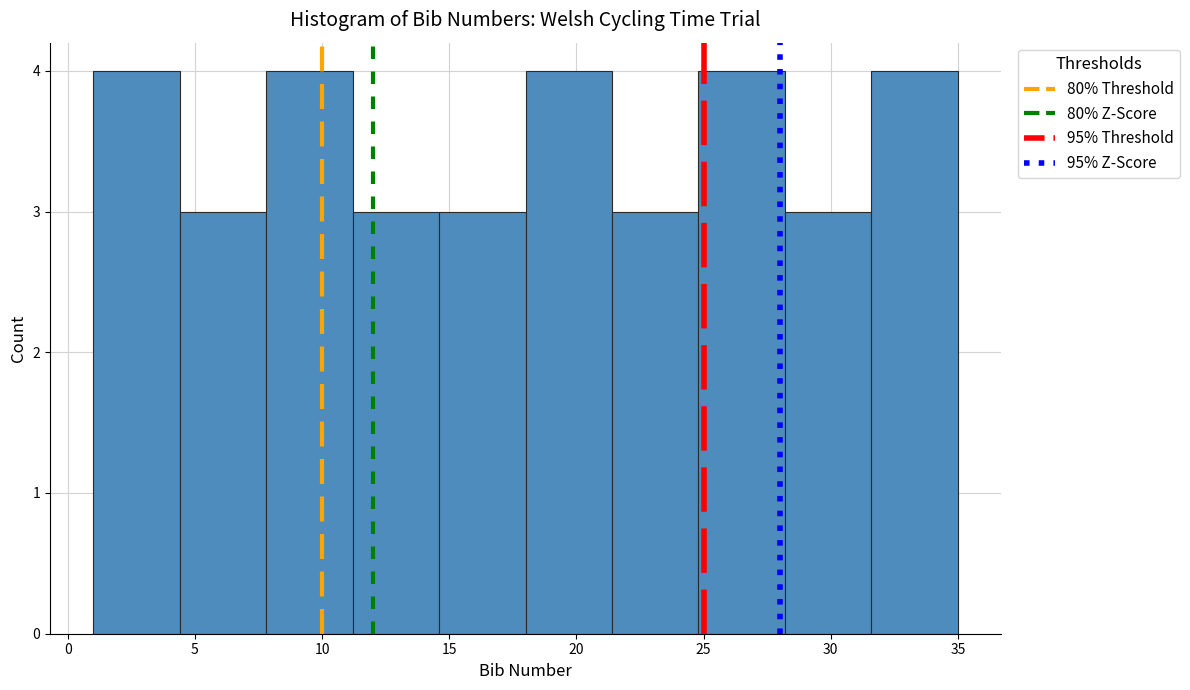

How tall is the bar that spans 4.4 to 7.8 on the x-axis? Neither the bar edges nor the heights are printed on the chart, so give them approximately, as read against the axes.

3